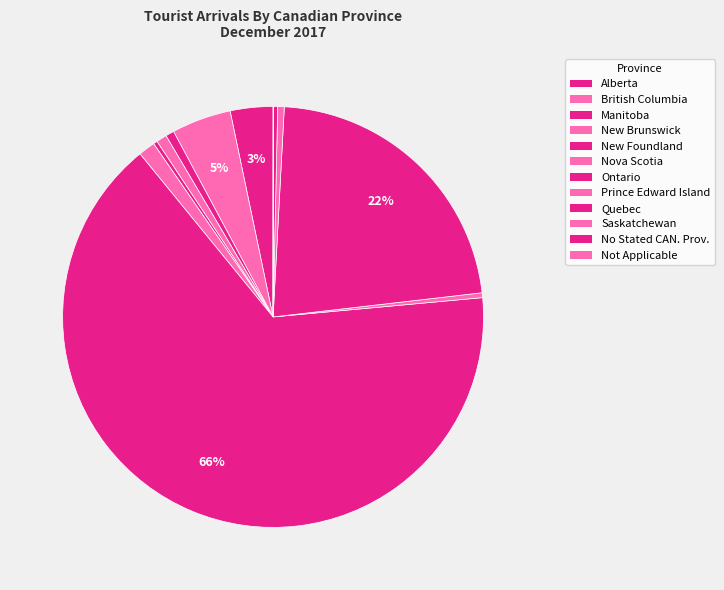

The No Stated CAN. Prov. slice represents 0% of the pie. True or false?

True